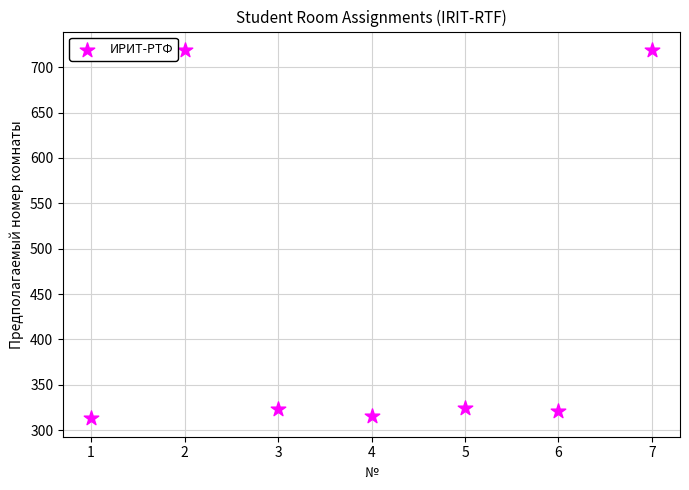

What is the range of X values (max minus min)?

6